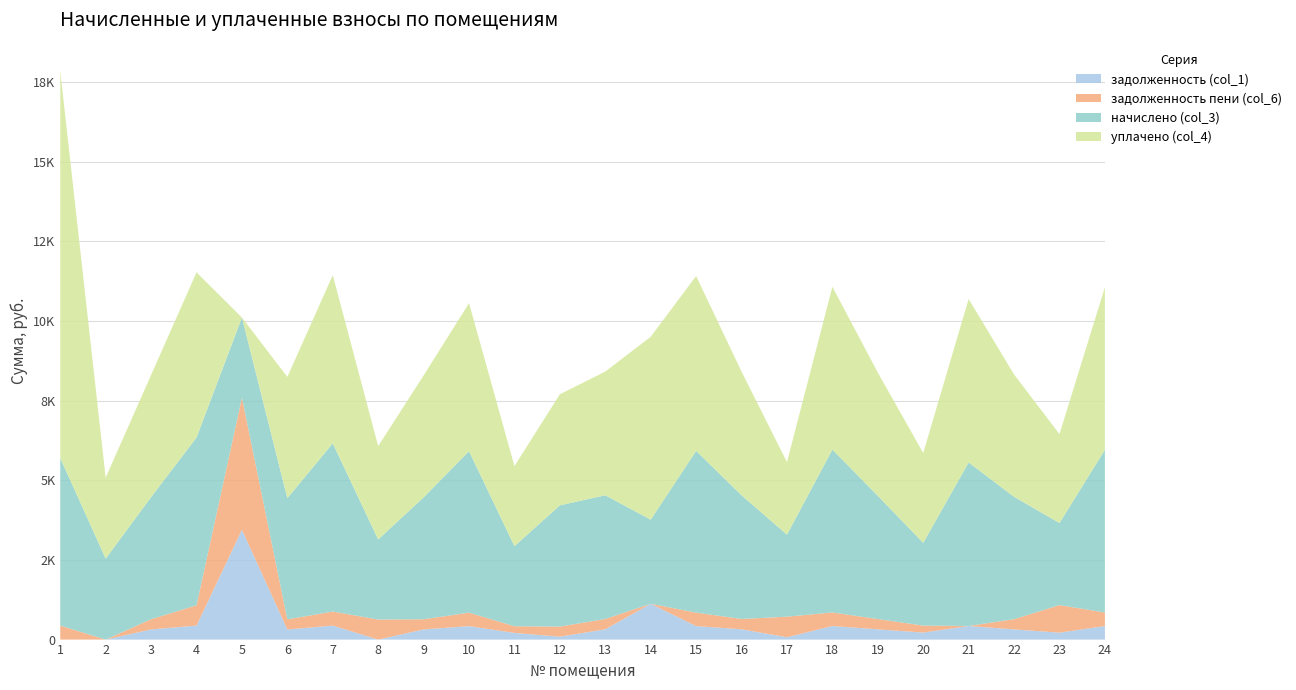

Reading left to right, transcribe all the data shown in this chart.

задолженность (col_1): 0.0	0.0	319.4	439.1	3447.8	317.1	439.9	0.0	318.8	422.4	209.4	91.4	323.5	1123.6	423.5	323.5	73.5	425.9	322.3	220.2	427.6	320.0	217.7	425.3
задолженность пени (col_6): 438.2	0.0	319.4	637.6	4146.5	317.1	439.9	629.2	318.8	422.4	209.4	316.9	323.5	0.0	423.0	323.5	644.7	425.9	322.3	218.6	0.0	320.8	864.7	425.3
начислено (col_3): 5258.0	2541.2	3832.9	5265.0	2513.2	3804.8	5279.0	2513.2	3826.0	5068.4	2513.2	3804.8	3882.1	2639.5	5075.5	3882.1	2576.4	5110.6	3868.1	2597.4	5131.7	3840.0	2576.4	5103.6
уплачено (col_4): 12145.1	2541.2	3832.9	5183.4	0.0	3804.8	5279.0	2929.5	3826.0	4646.1	2513.2	3486.3	3882.1	5740.7	5488.5	3882.1	2276.4	5110.6	3868.1	2819.3	5131.7	3840.0	2791.1	5103.6